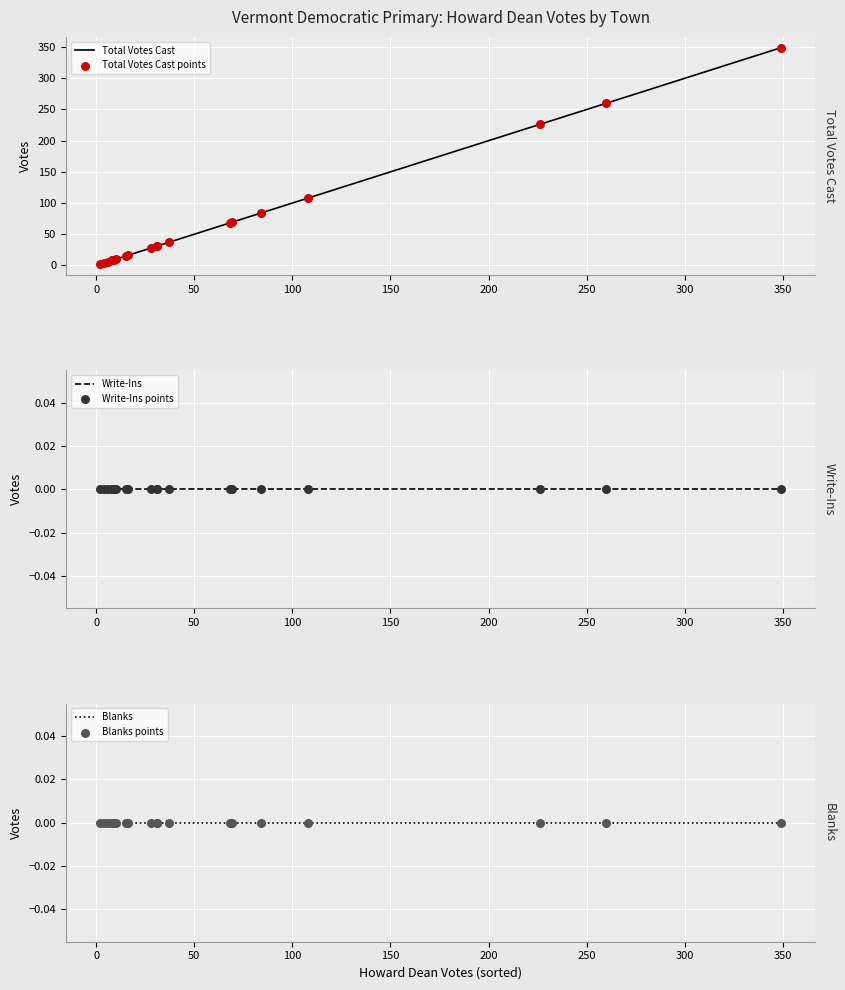

Is the value of Blanks at 150 greater than the value of Blanks points at 300?

No